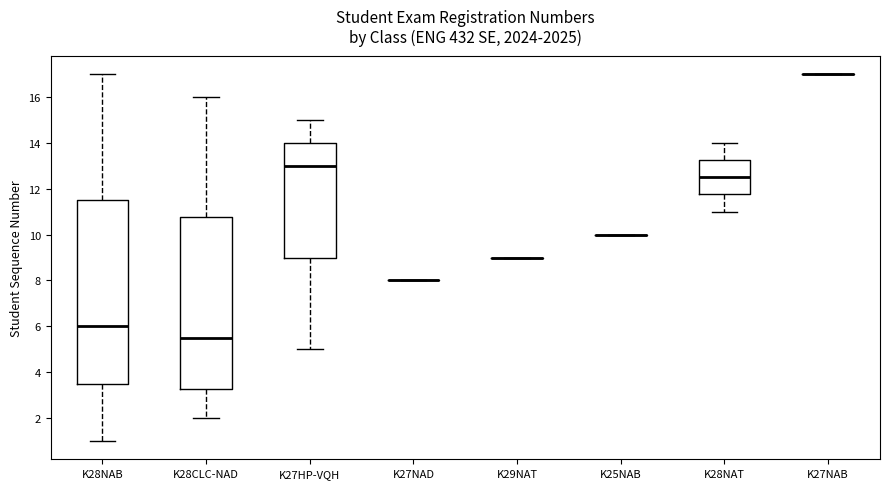

Where is the upper edge of the box for K28NAT on the y-axis? The values are not printed on the chart, so give them approximately, as read against the axis.

13.2